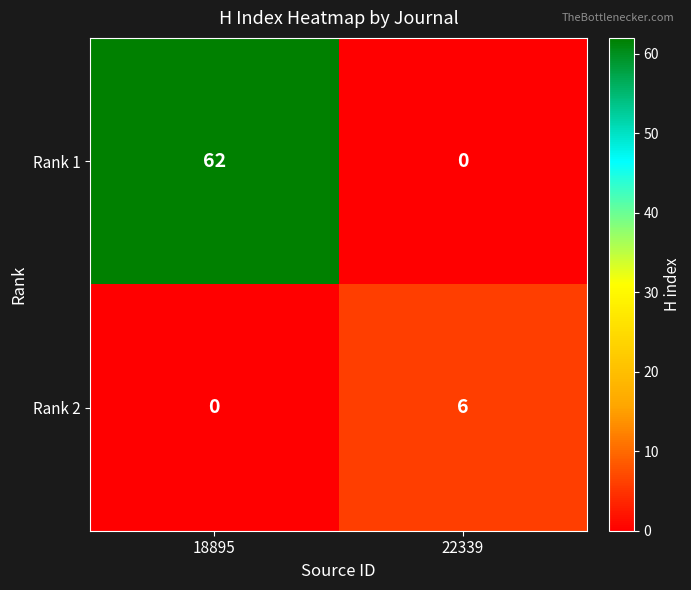

List the series in order of their peak value, highest first.

Rank 1, Rank 2